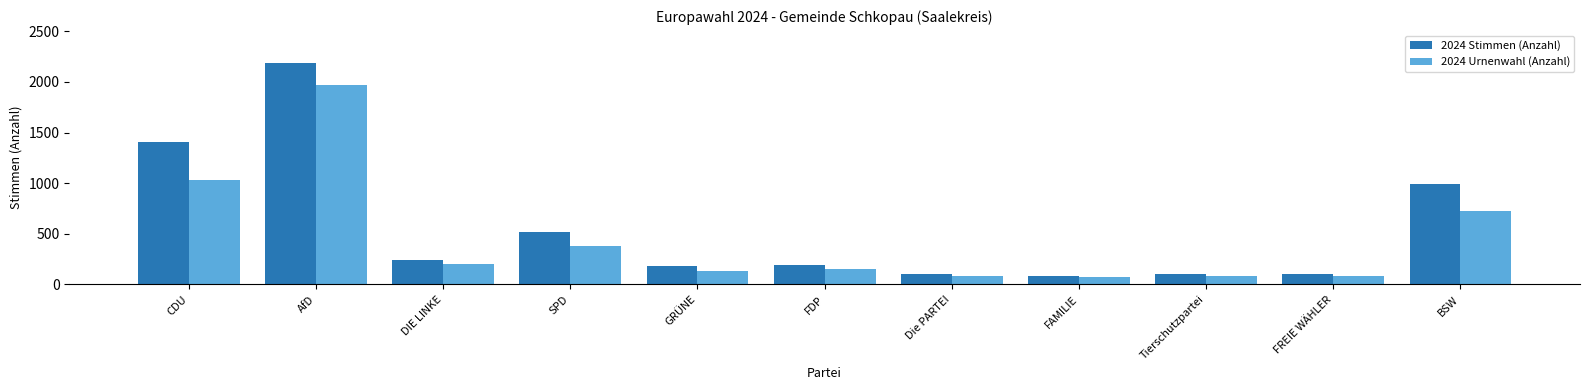

What is the highest value of the 2024 Urnenwahl (Anzahl) series?

1966